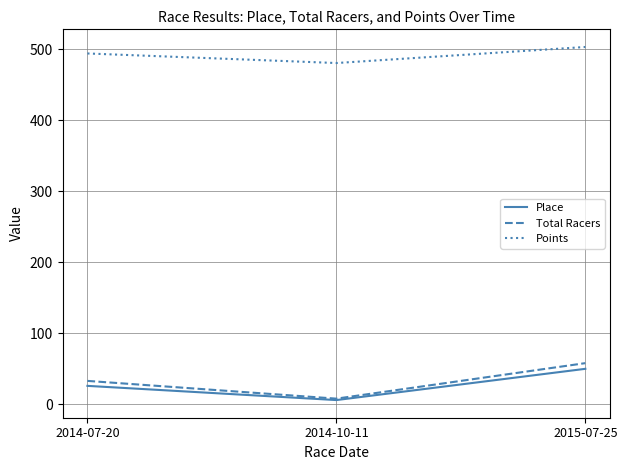

Rank the categories by Total Racers value from highest to lowest.

2015-07-25, 2014-07-20, 2014-10-11